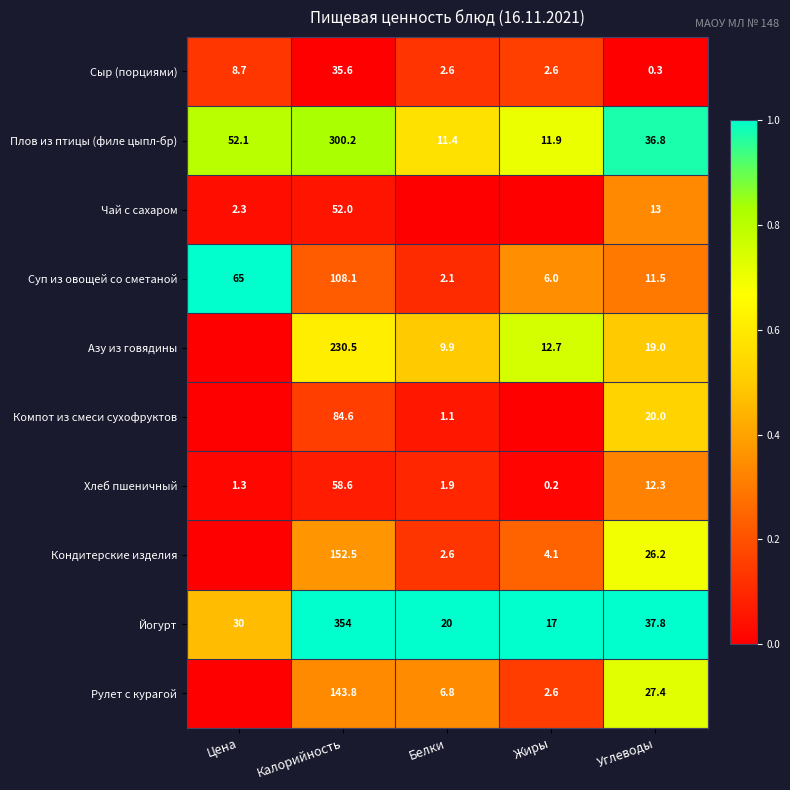

What is the total value across all series at Углеводы?

204.3